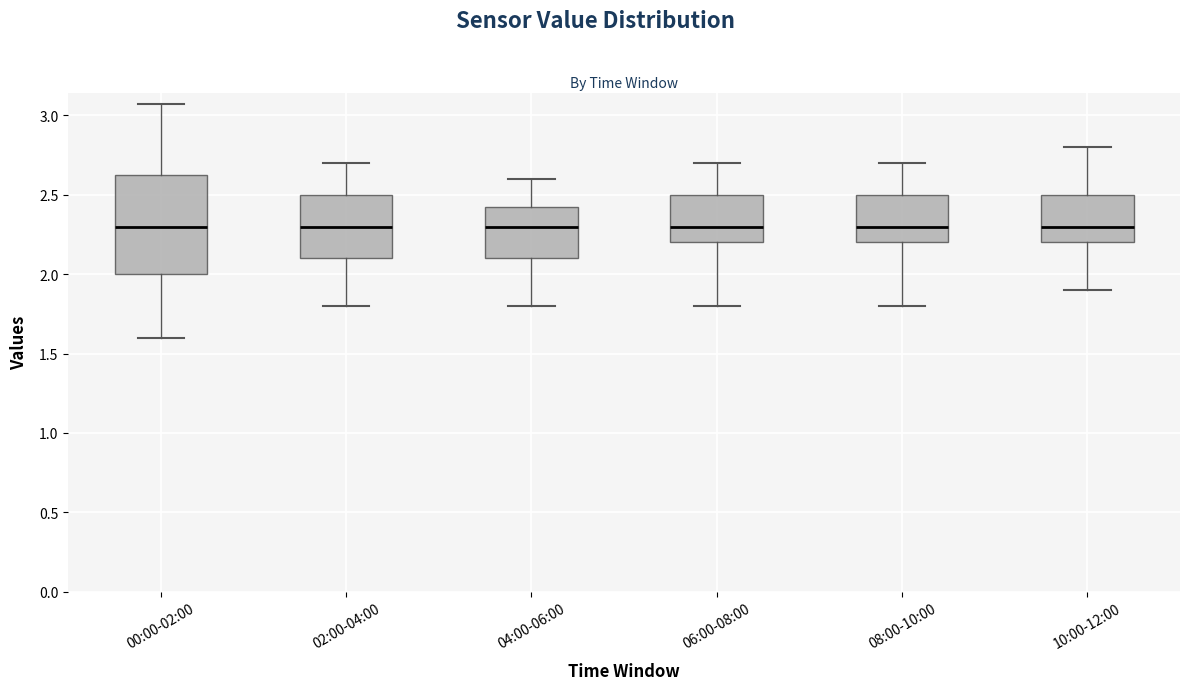

Reading left to right, read every box against the y-axis: the position of its median line, the range the box covers, and the ends of its whiskers. The values are not printed on the chart, so give them approximately, as read against the axis.

00:00-02:00: median 2.30, box 2.00 to 2.65, whiskers 1.60 to 3.05
02:00-04:00: median 2.30, box 2.10 to 2.50, whiskers 1.80 to 2.70
04:00-06:00: median 2.30, box 2.10 to 2.45, whiskers 1.80 to 2.60
06:00-08:00: median 2.30, box 2.20 to 2.50, whiskers 1.80 to 2.70
08:00-10:00: median 2.30, box 2.20 to 2.50, whiskers 1.80 to 2.70
10:00-12:00: median 2.30, box 2.20 to 2.50, whiskers 1.90 to 2.80